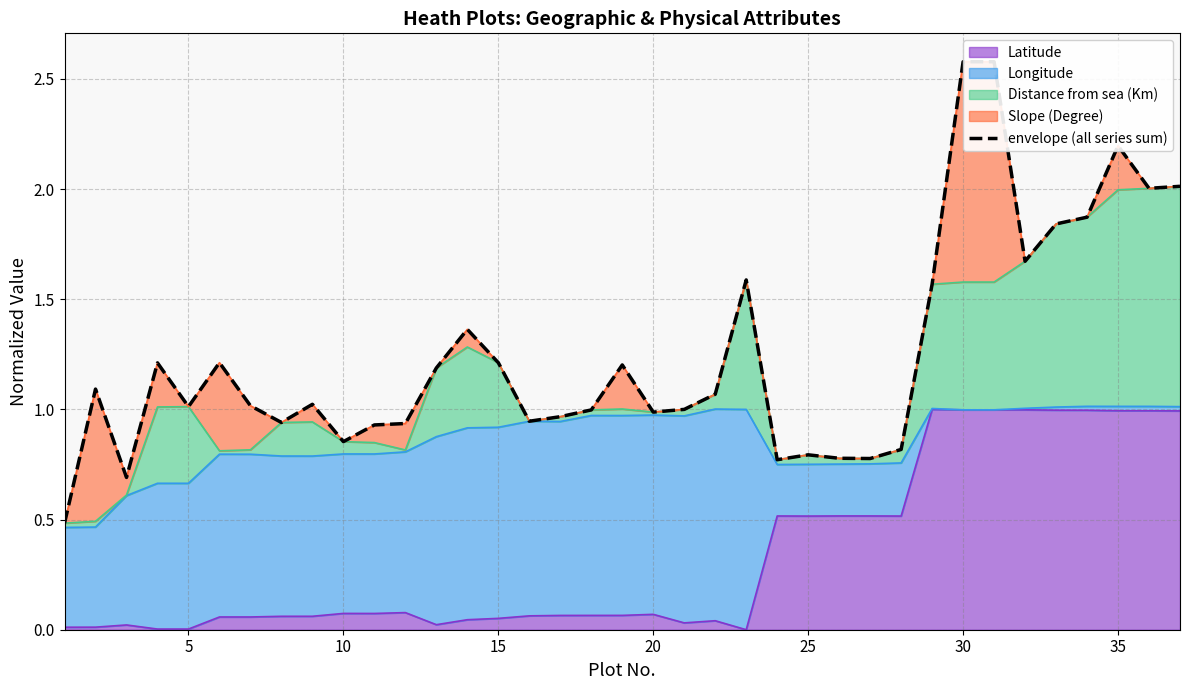

What is the difference between the maximum and minimum values?

2.1